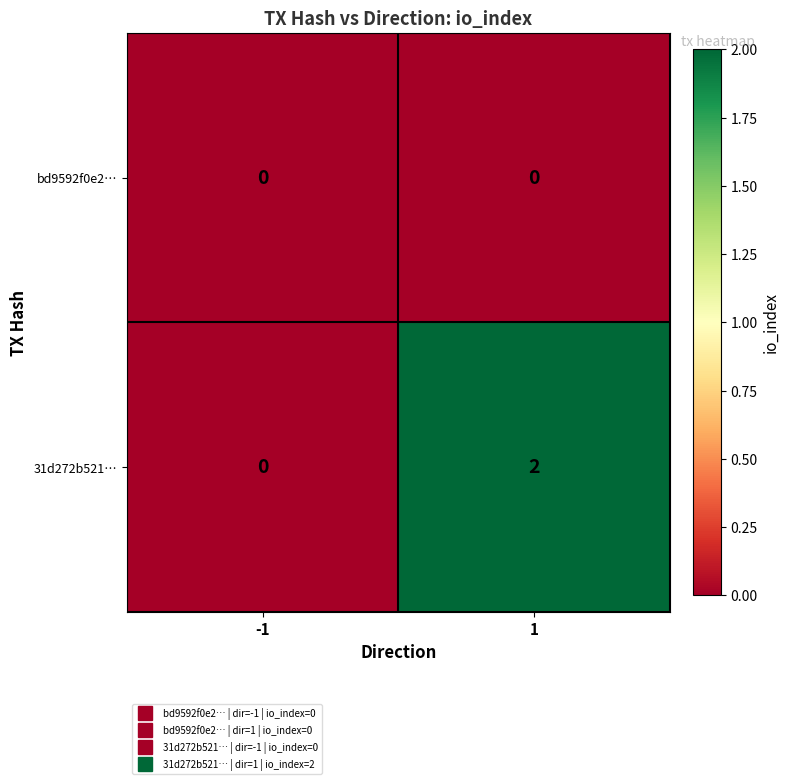

How many categories are shown in the chart?

2